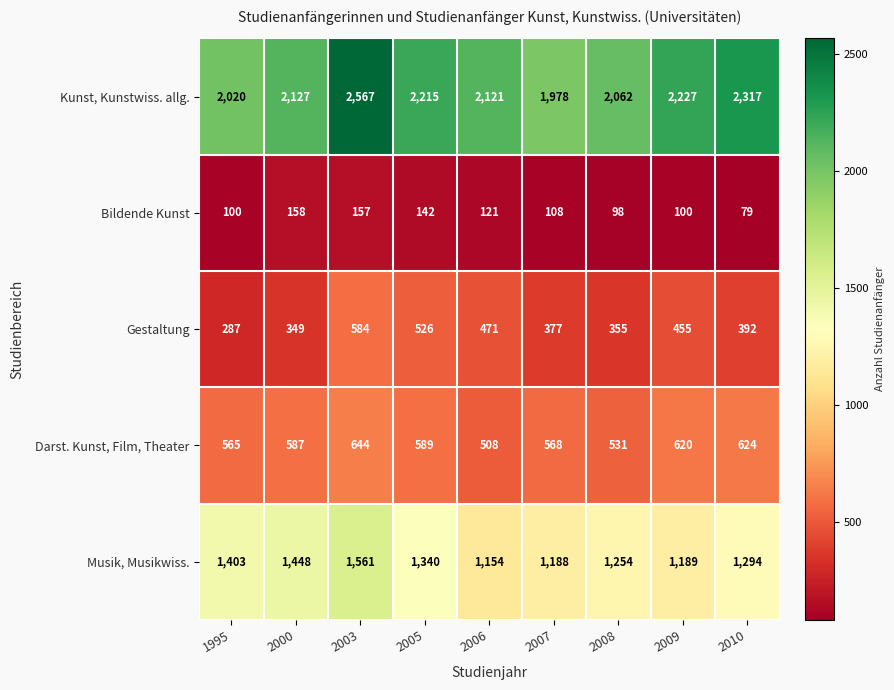

What is the sum of the Darst. Kunst, Film, Theater values at 2008 and 2007?

1099